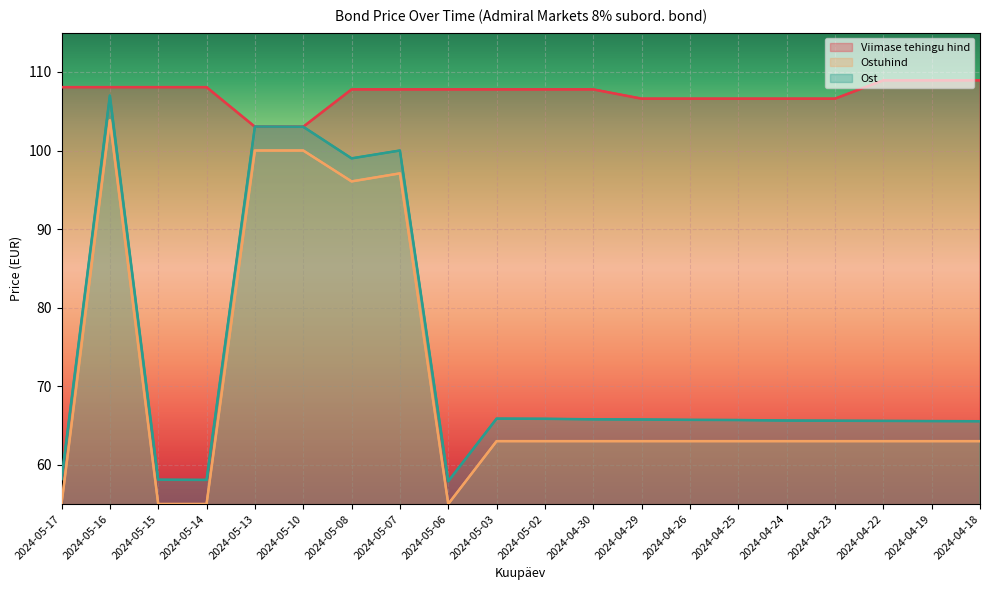

True or false: Ostuhind and Ost cross at least once.

False